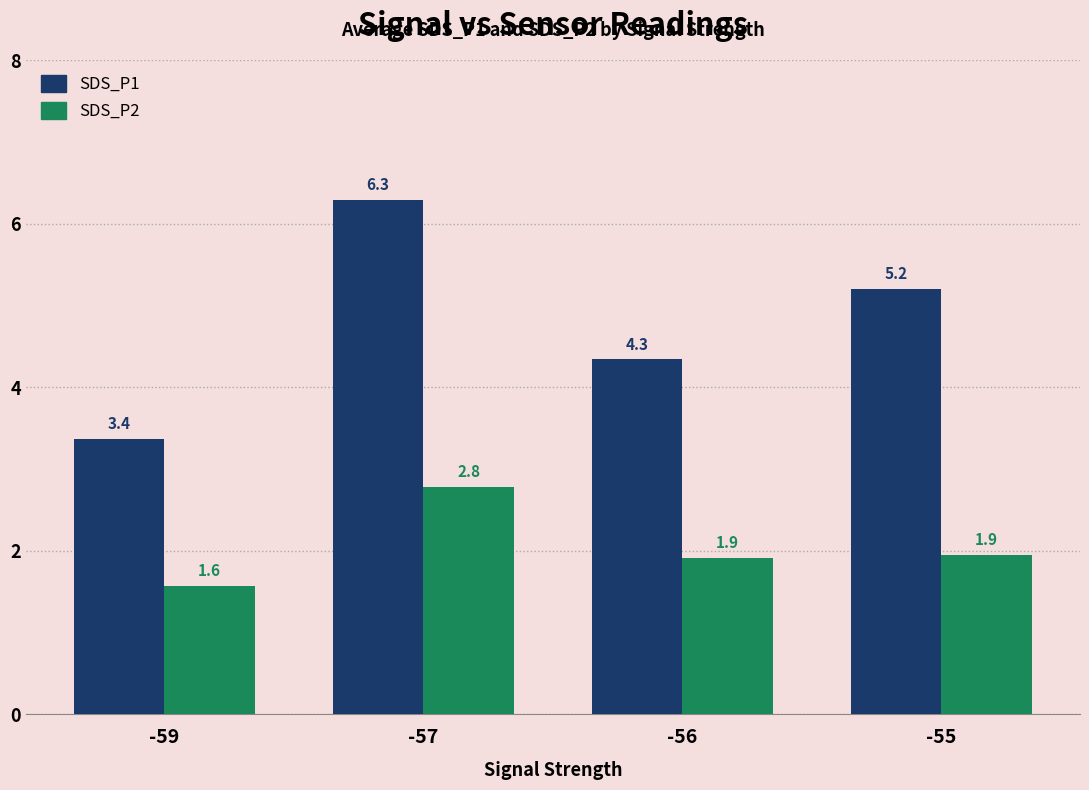

What is the sum of all SDS_P2 values?

8.2